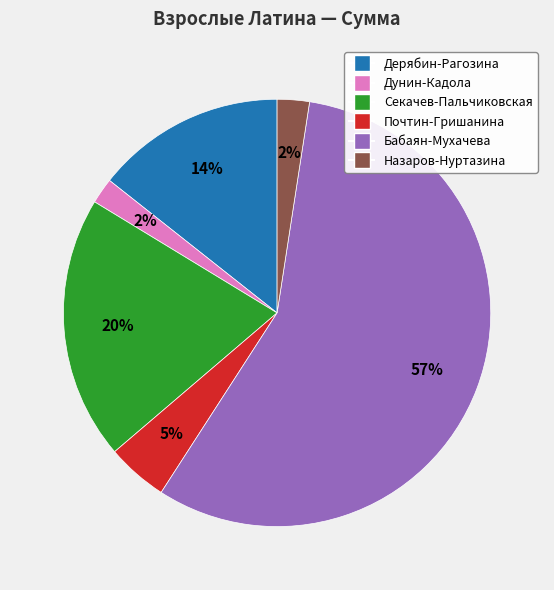

To the nearest percent, what is the combined percentage of Назаров-Нуртазина and Дунин-Кадола?

4%